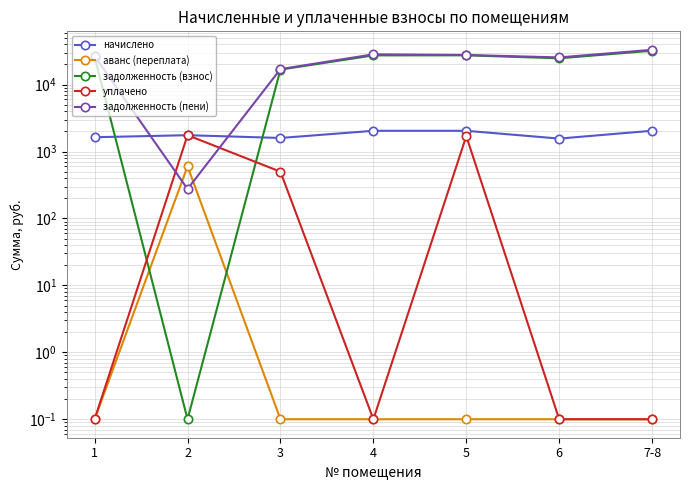

At which category does задолженность (взнос) reach its first local valley?

2